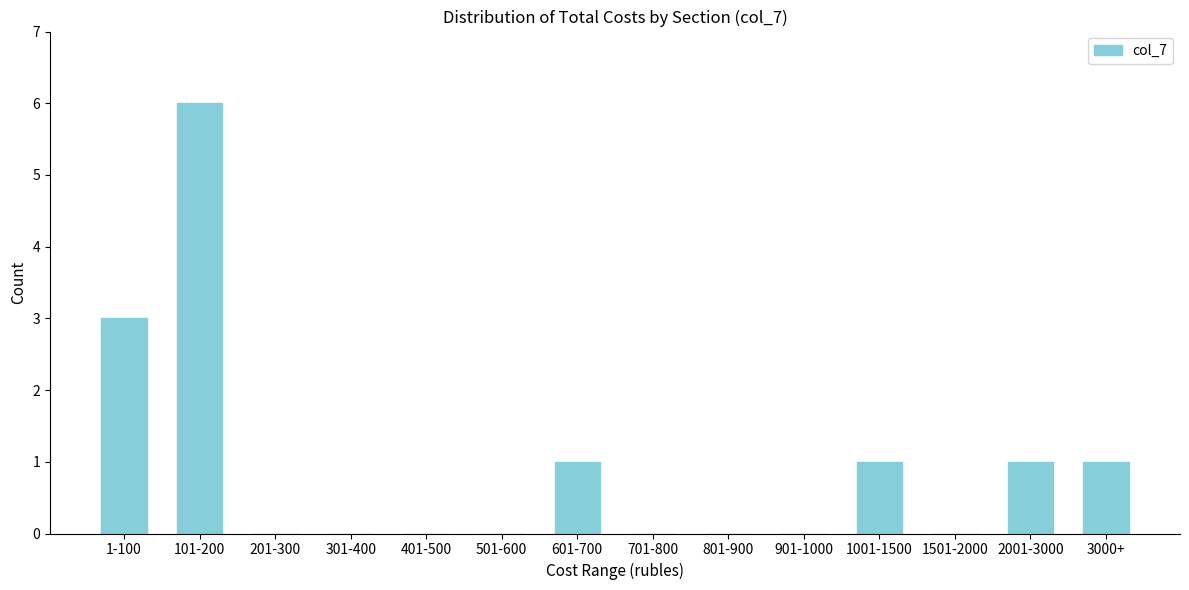

Reading left to right, transcribe all the data shown in this chart.

1-100=3	101-200=6	201-300=0	301-400=0	401-500=0	501-600=0	601-700=1	701-800=0	801-900=0	901-1000=0	1001-1500=1	1501-2000=0	2001-3000=1	3000+=1